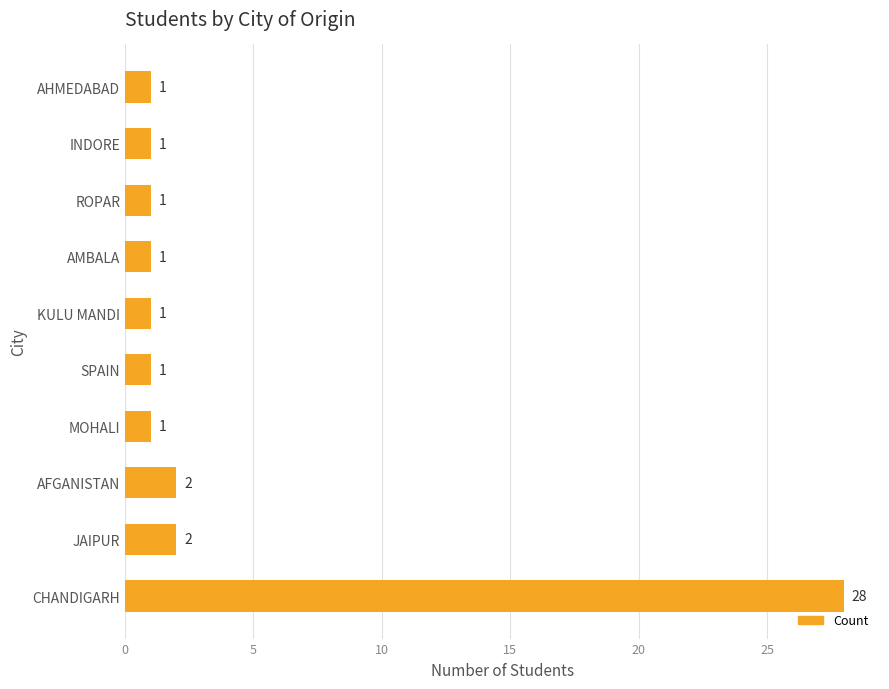

What is the ratio of the value at AMBALA to the value at ROPAR?

1.0